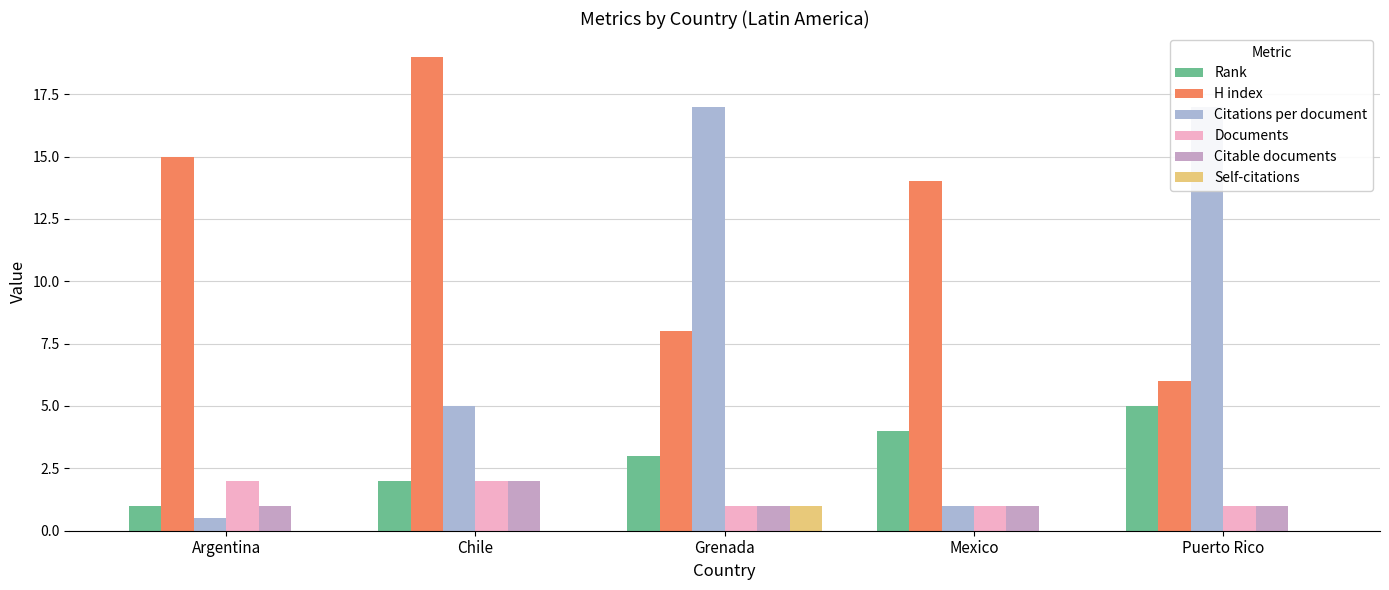

What is the average value of the Citable documents series?

1.2